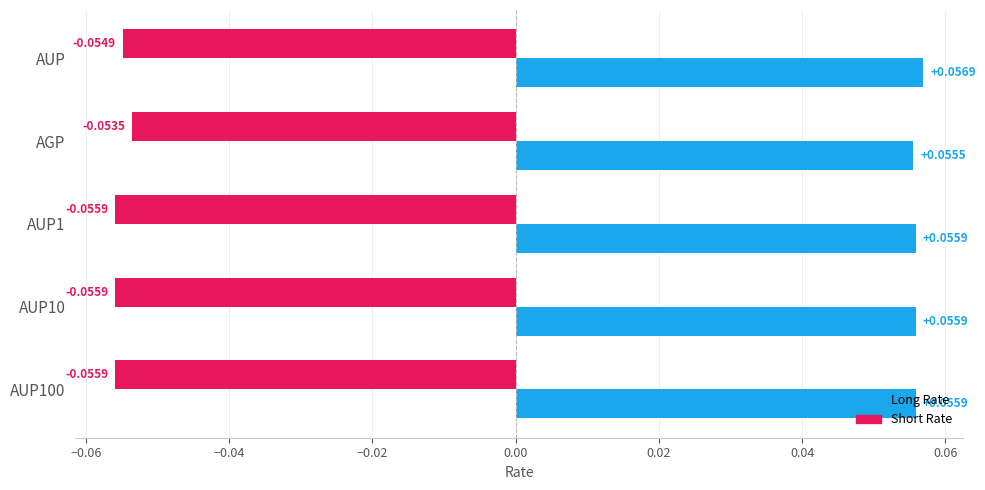

Which series changed the most between AGP and AUP10?

Short Rate